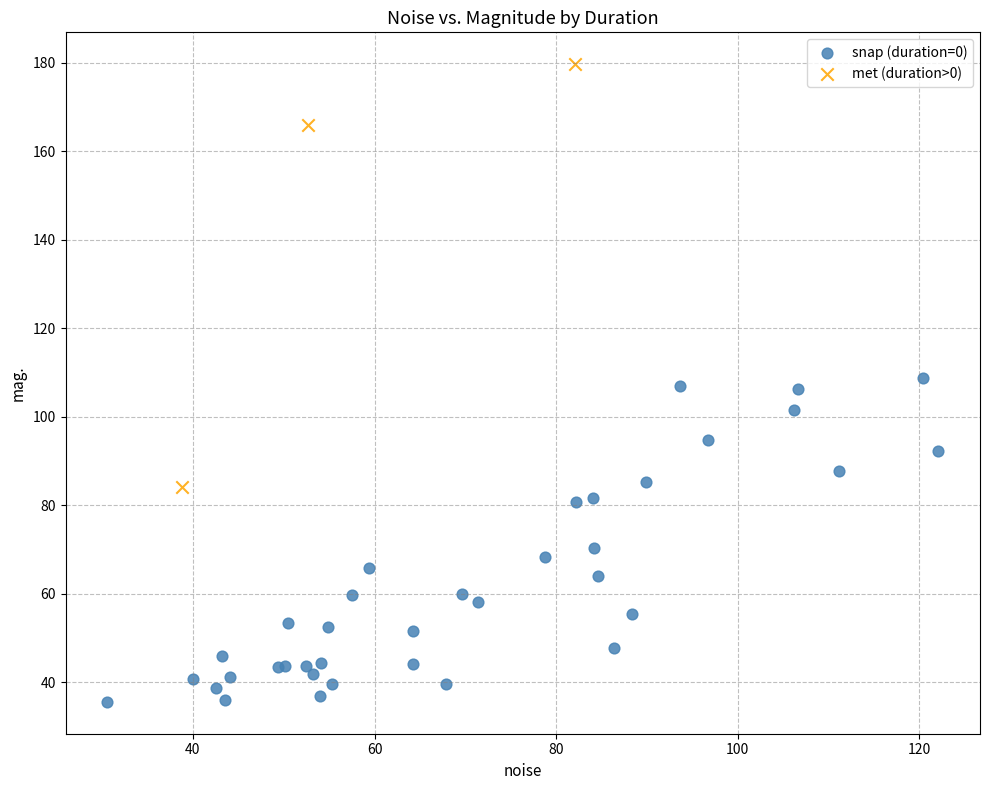

Which series contains the highest Y value?

met (duration>0)